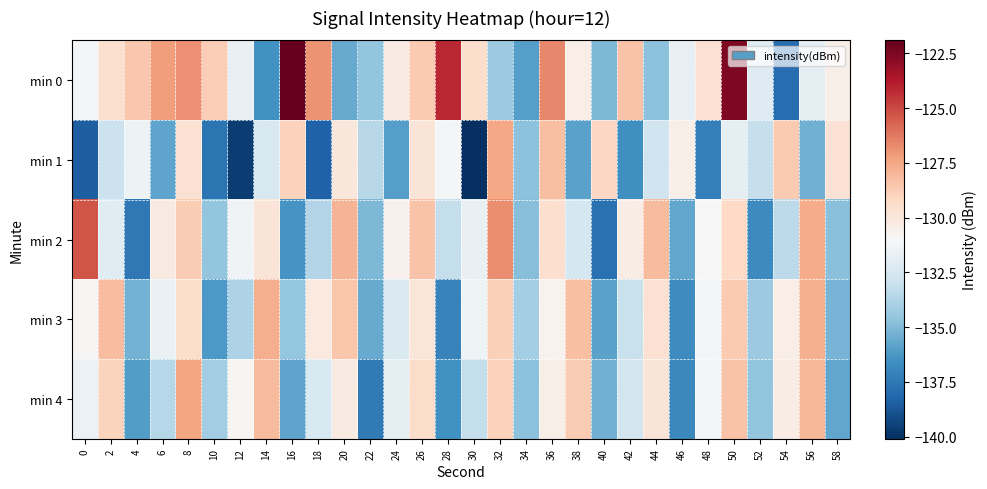

Which series has the largest total across all categories?

min 0